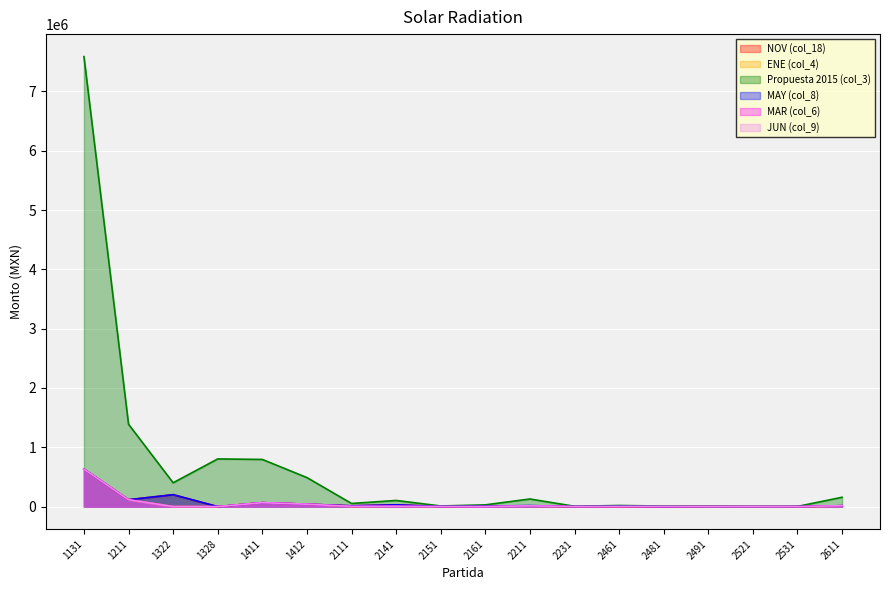

The MAR (col_6) series shows 25890.2 at 2611. True or false?

False